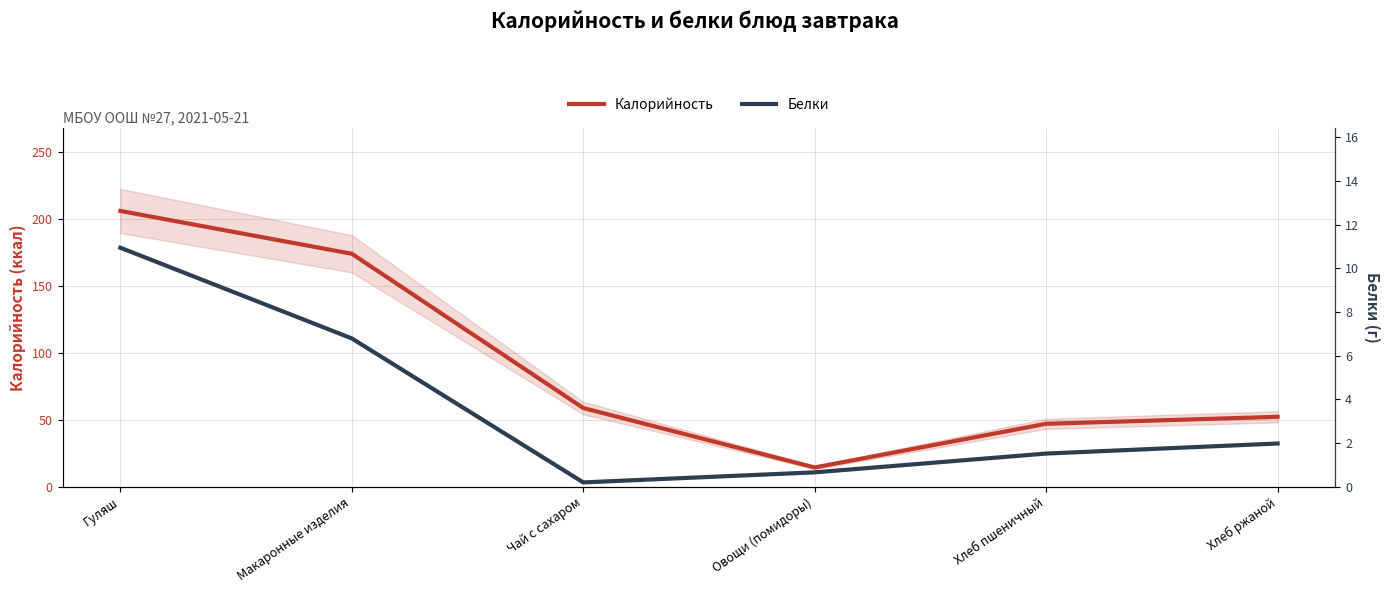

What is the difference between the Белки values at Гуляш and Хлеб ржаной?

9.0